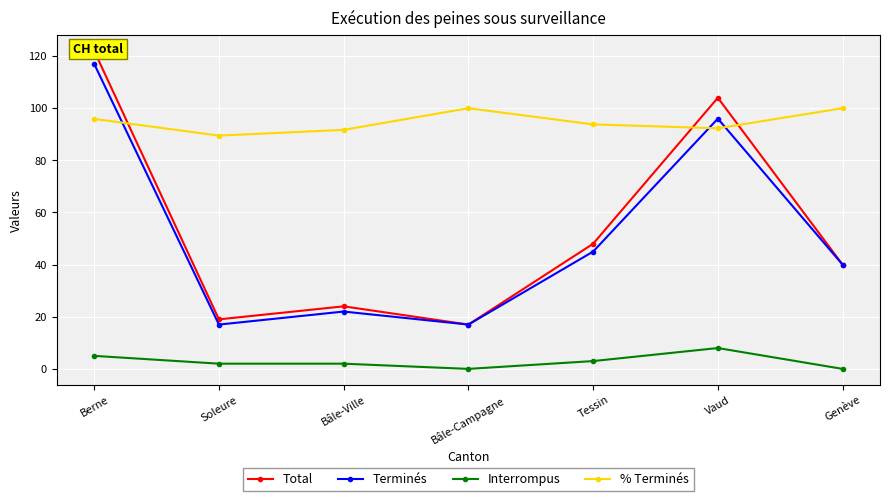

What is the sum of the Terminés values at Genève and Soleure?

57.0